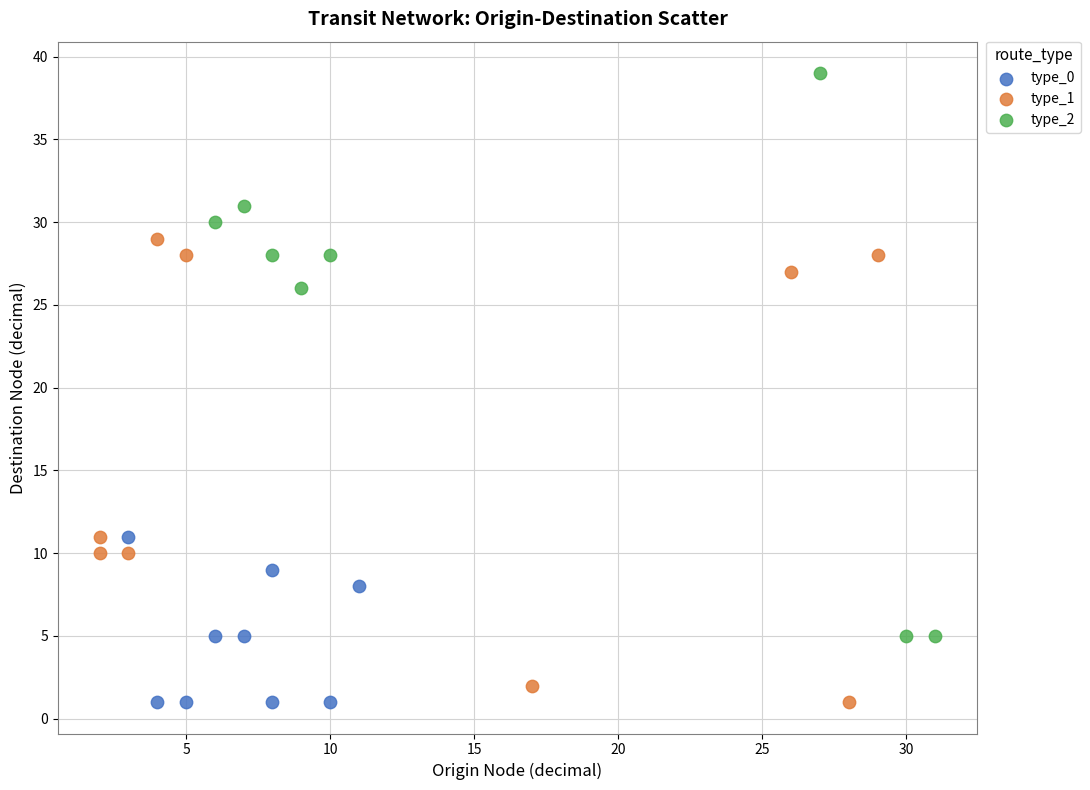

Which series has the largest Y range (max minus min)?

type_2